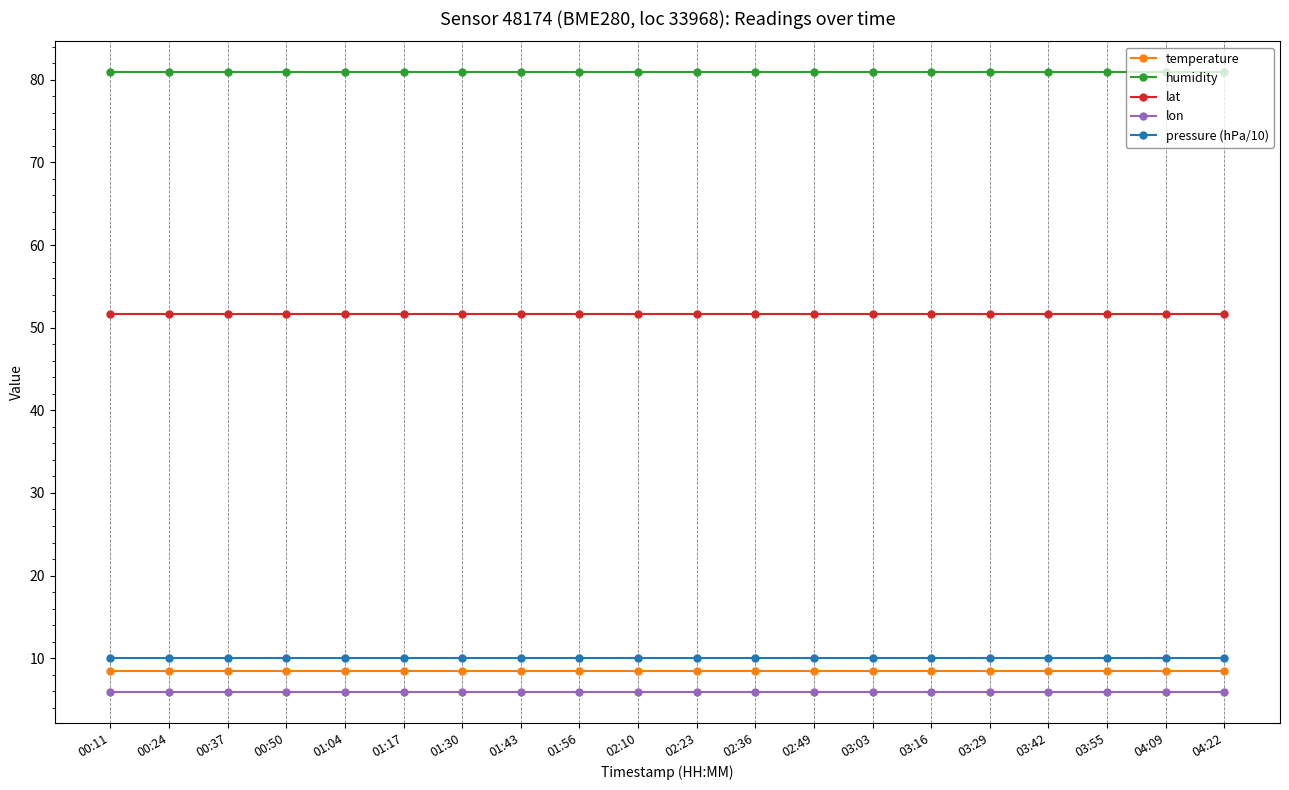

What position from the right is 01:17?

15